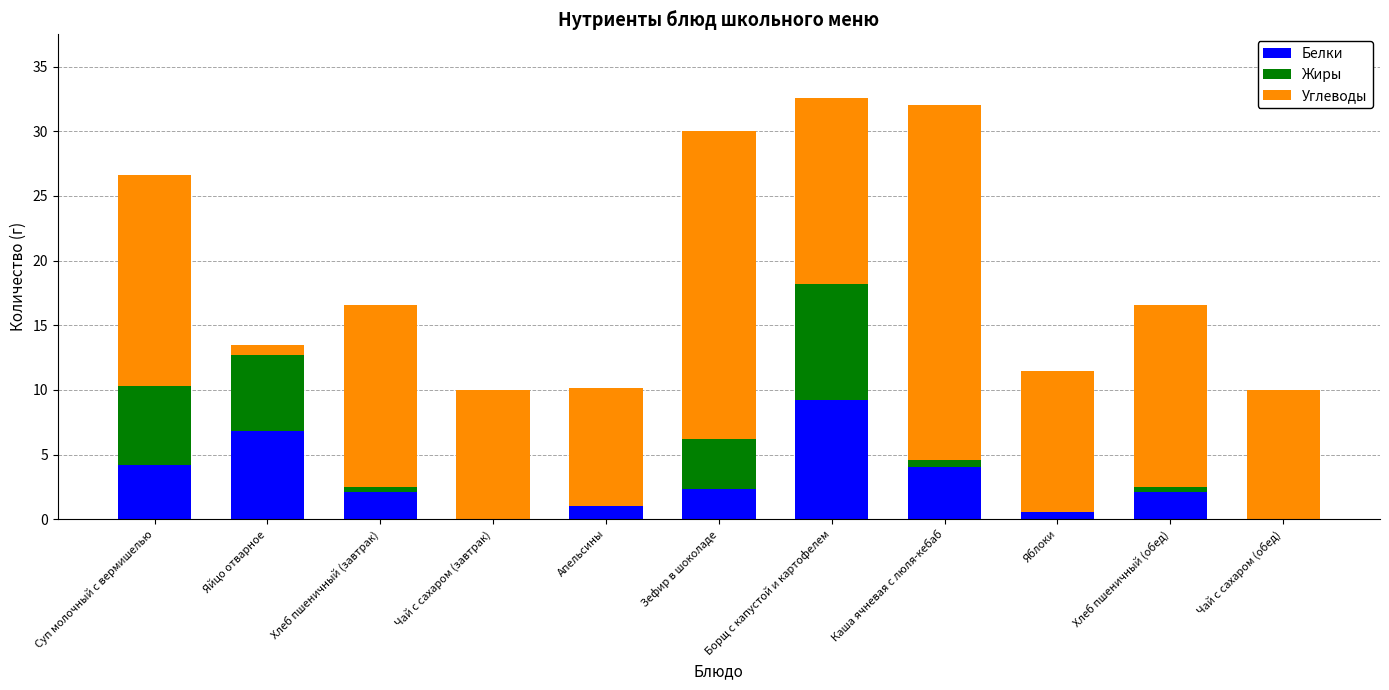

What is the sum of all Белки values?

32.4